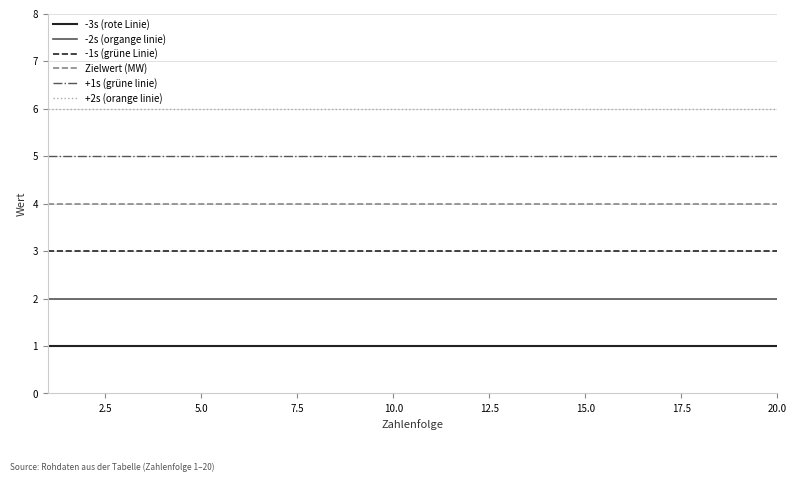

True or false: -3s (rote Linie) and +1s (grüne linie) intersect in this chart.

False